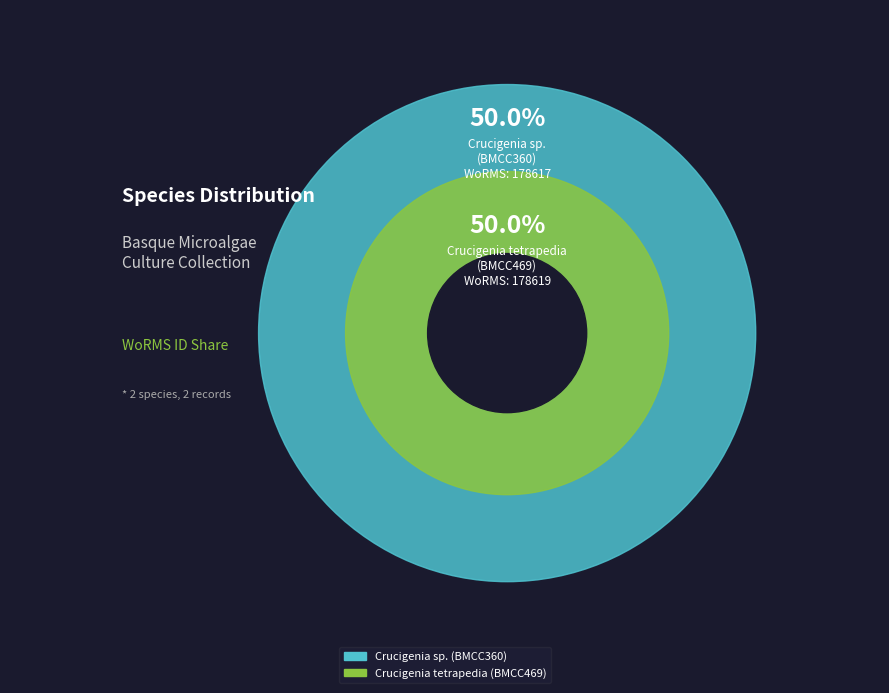

The Crucigenia tetrapedia (BMCC469) slice represents 50% of the pie. True or false?

True